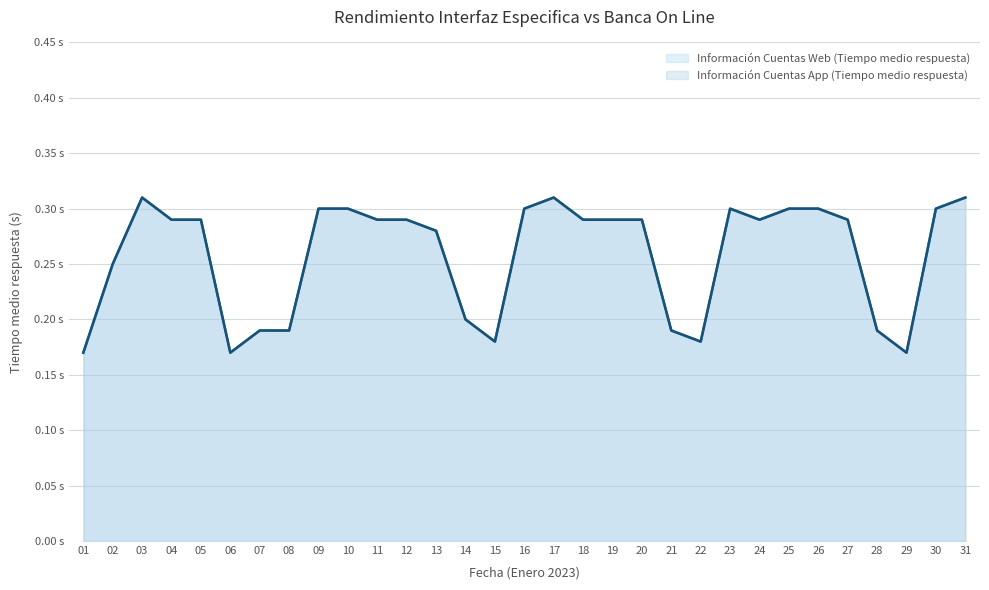

Which series has the largest total across all categories?

Información Cuentas Web (Tiempo medio respuesta) (line)